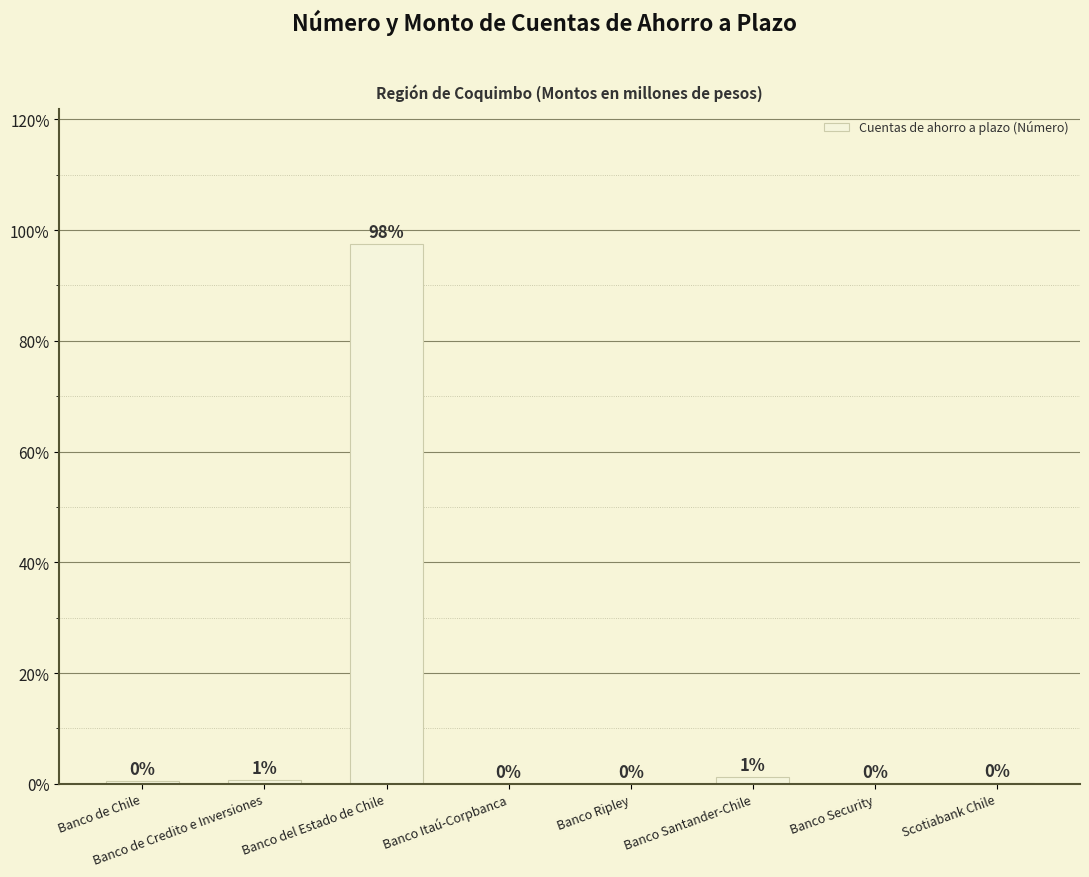

What is the change in value from Banco de Credito e Inversiones to Scotiabank Chile?

-0.4